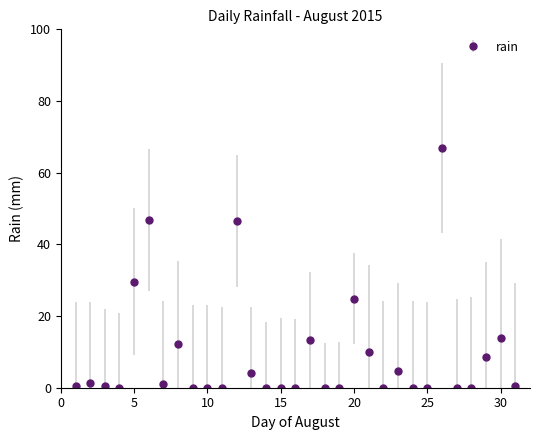

What is the sum of all values?

285.2